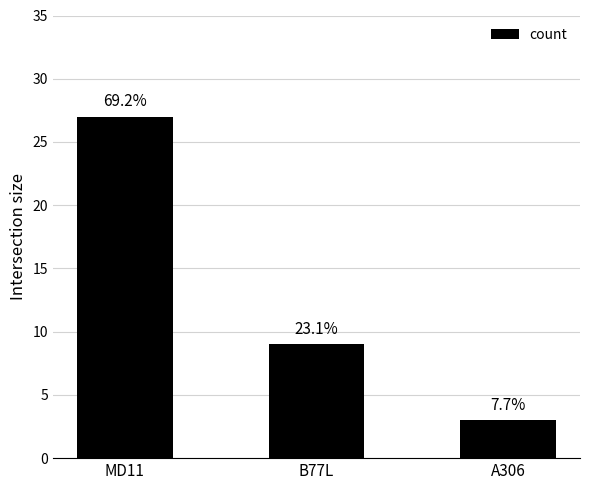

What is the difference between the maximum and minimum values?

24